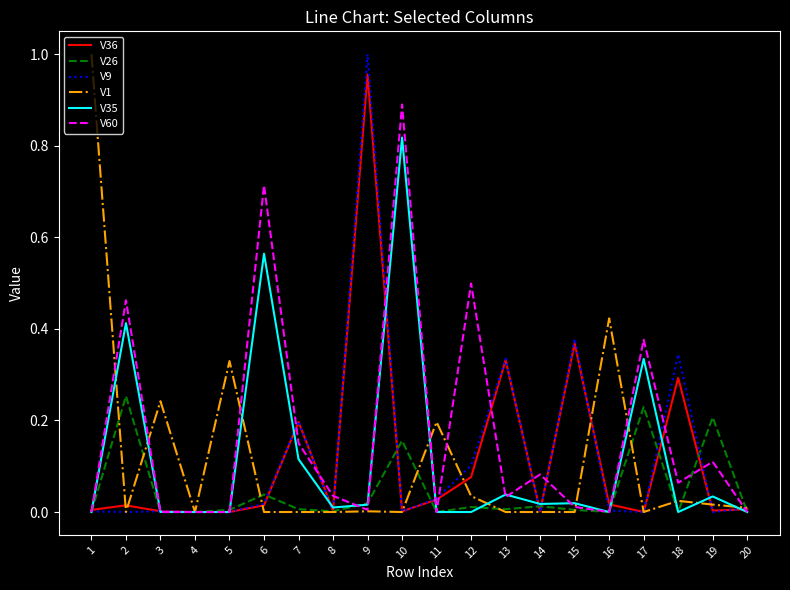

Is it true that V1 equals -0.5 at 10?

False